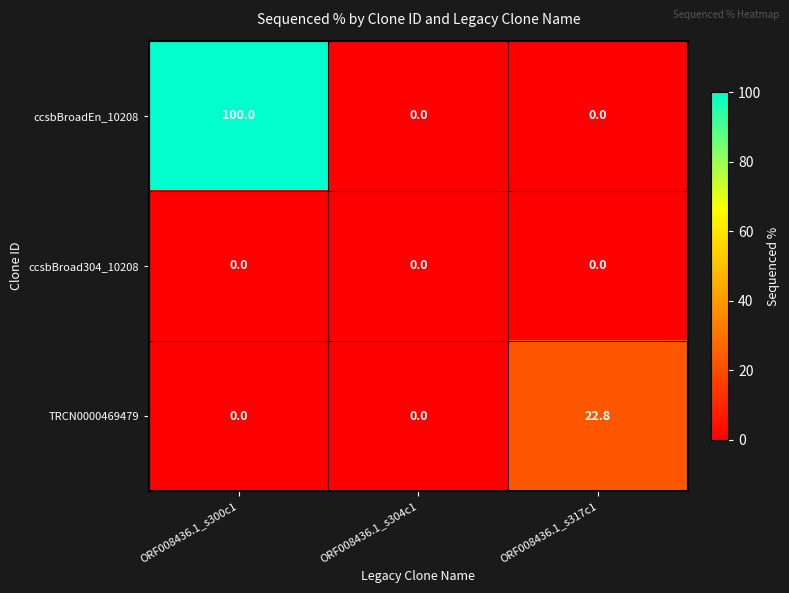

What is the maximum value shown in the chart?

100.0